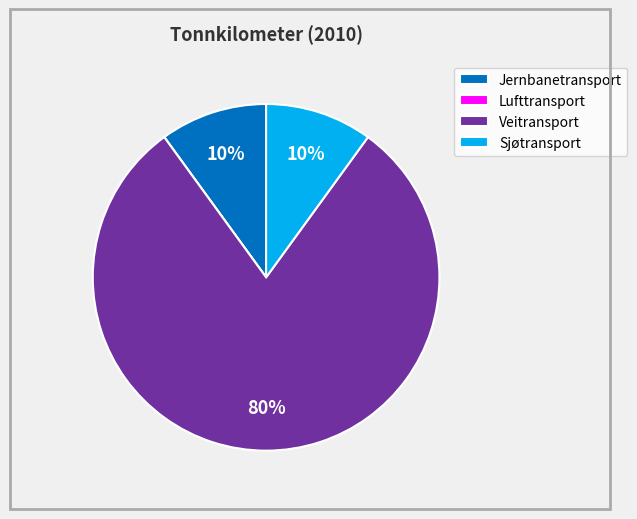

Which category has the biggest portion of the pie?

Veitransport